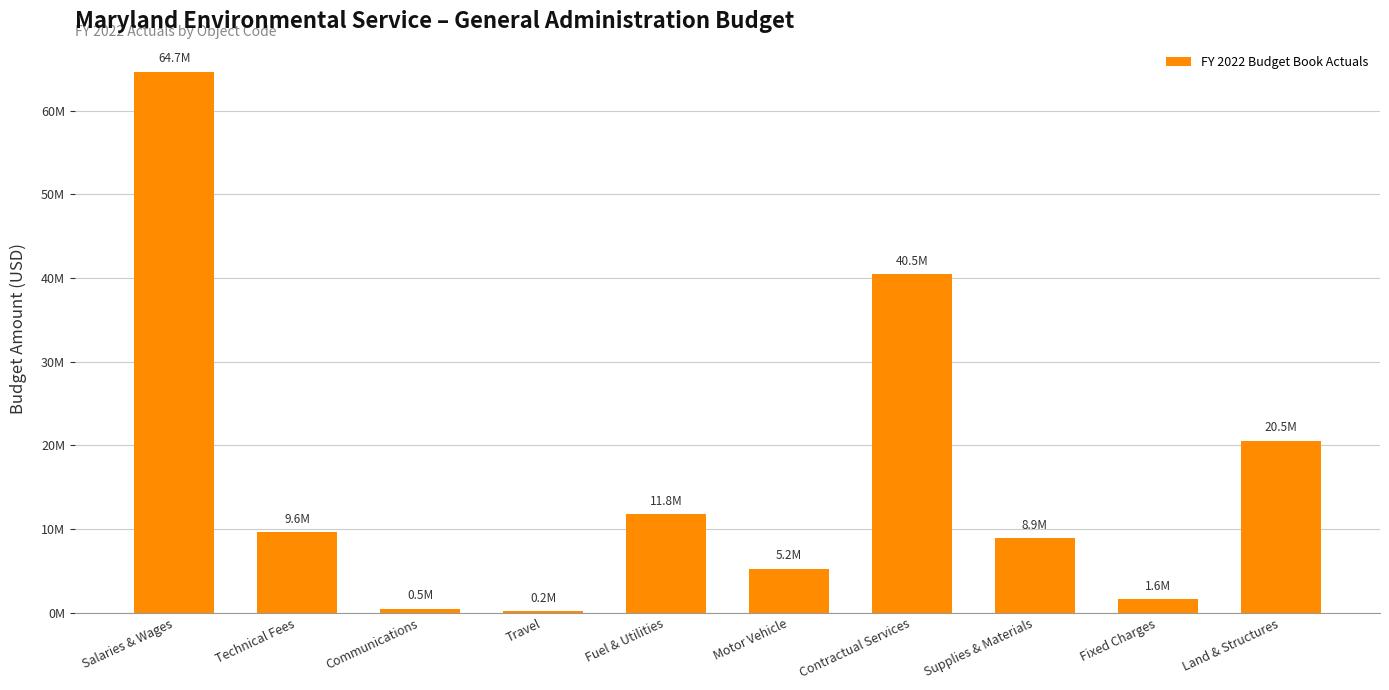

True or false: the data shows 2028042 at Motor Vehicle.

False